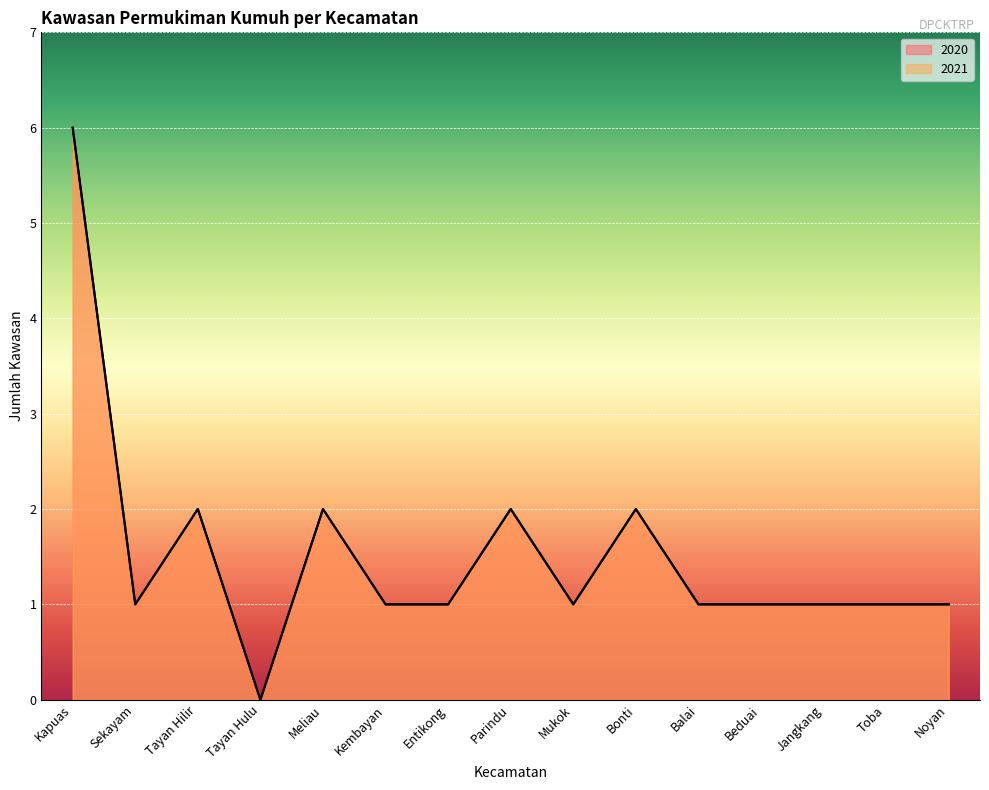

Which label corresponds to the largest value in the chart?

Kapuas